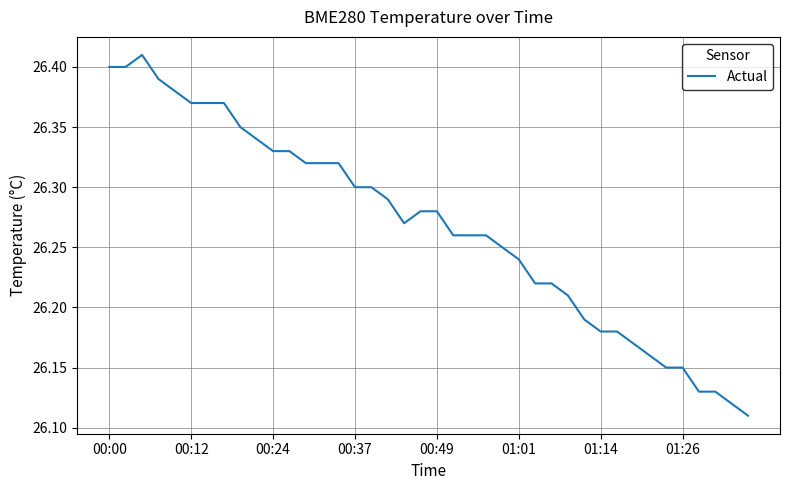

What is the difference between the maximum and minimum values?

0.3